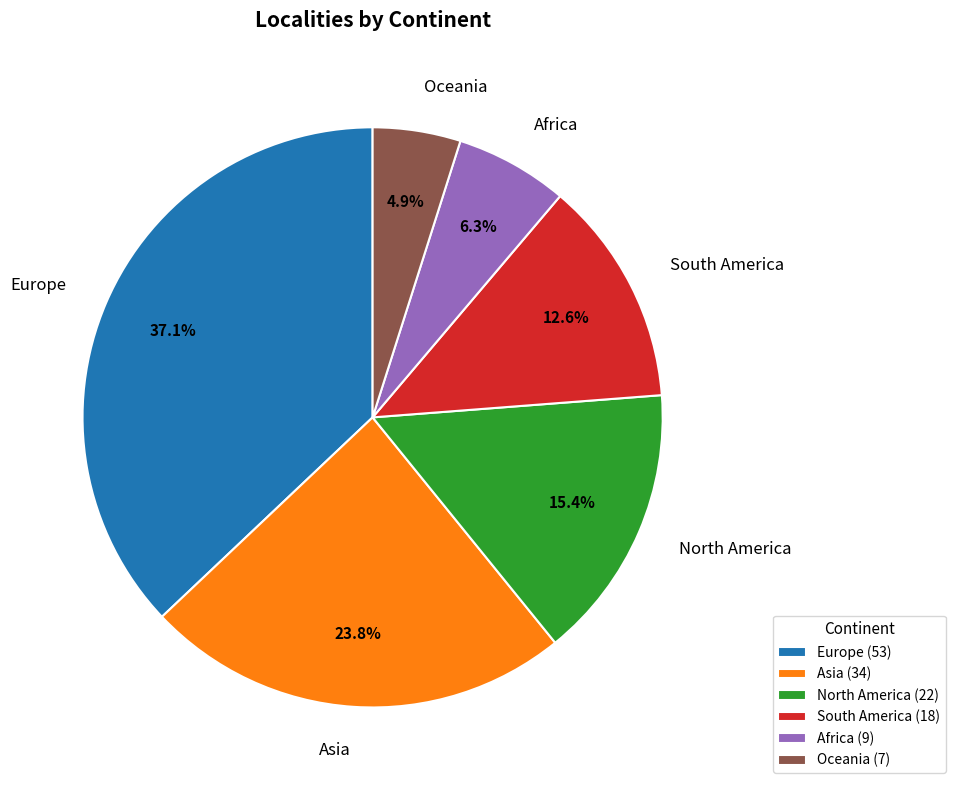

Rank the categories by value from lowest to highest.

Oceania, Africa, South America, North America, Asia, Europe